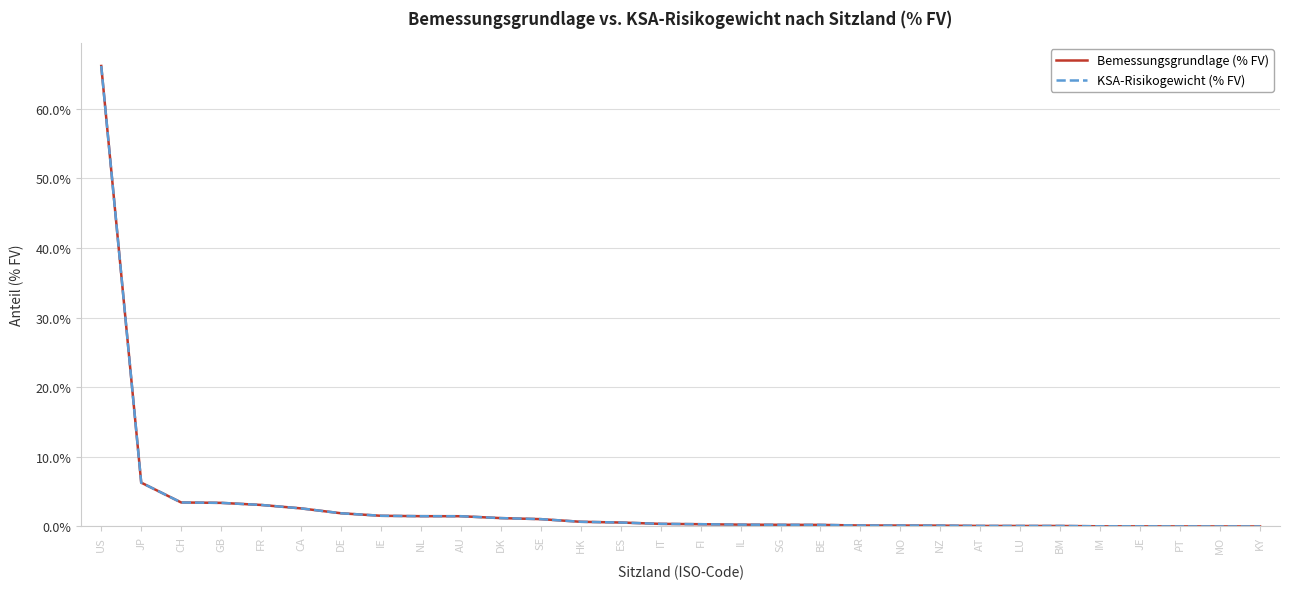

Is this an area chart (filled region under the line)?

No